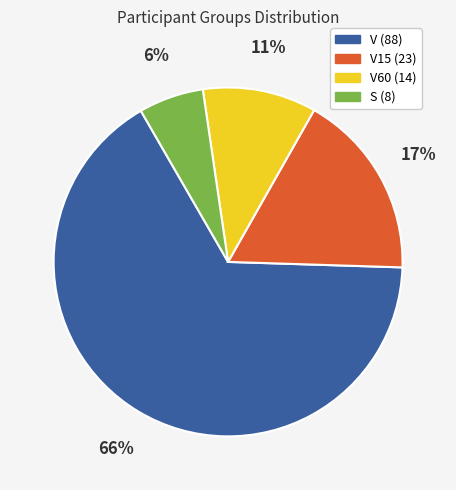

To the nearest percent, what is the average slice percentage?

25%